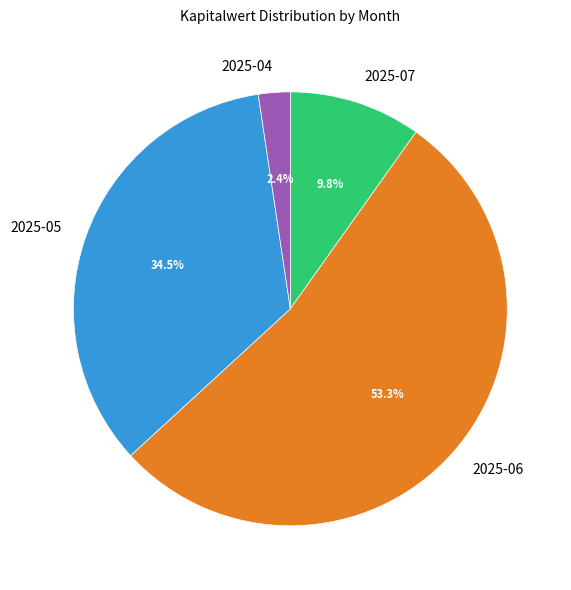

How many slices are in this pie chart?

4